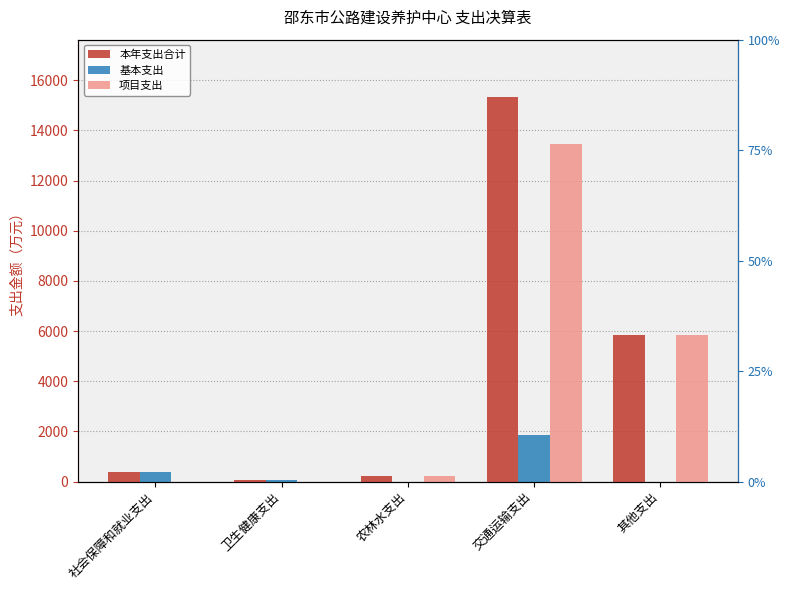

How many series are shown in this chart?

3